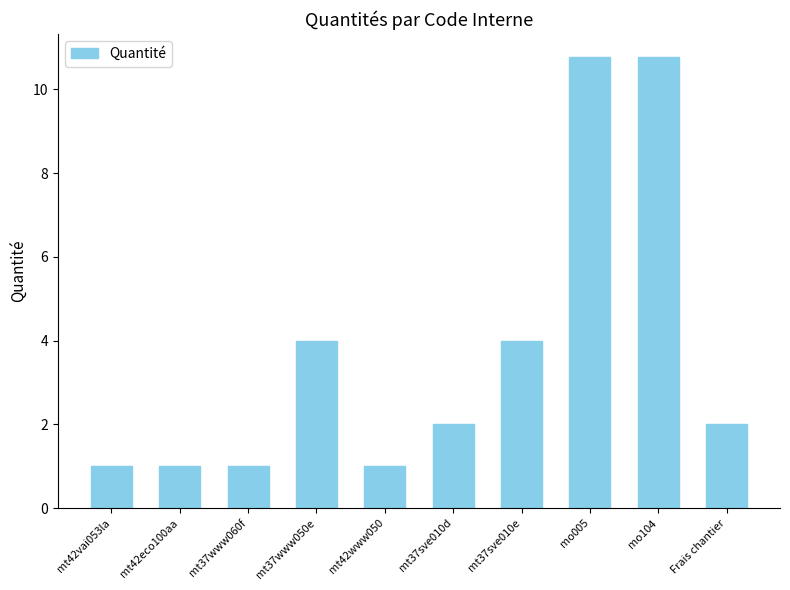

Reading left to right, what are all the values shown in this chart?

1.0	1.0	1.0	4.0	1.0	2.0	4.0	10.8	10.8	2.0